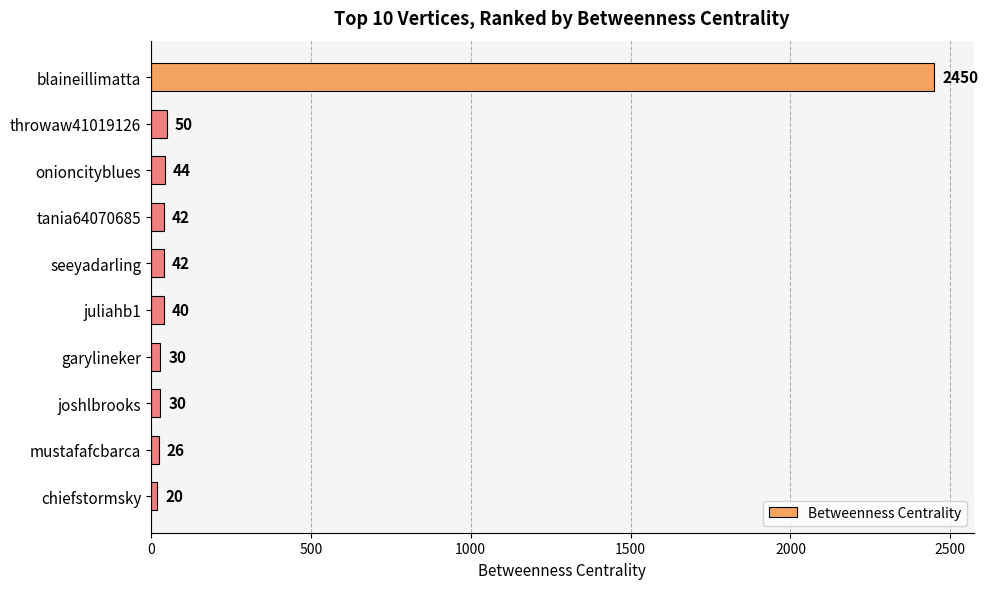

What is the label of the 7th bar from the top?

garylineker